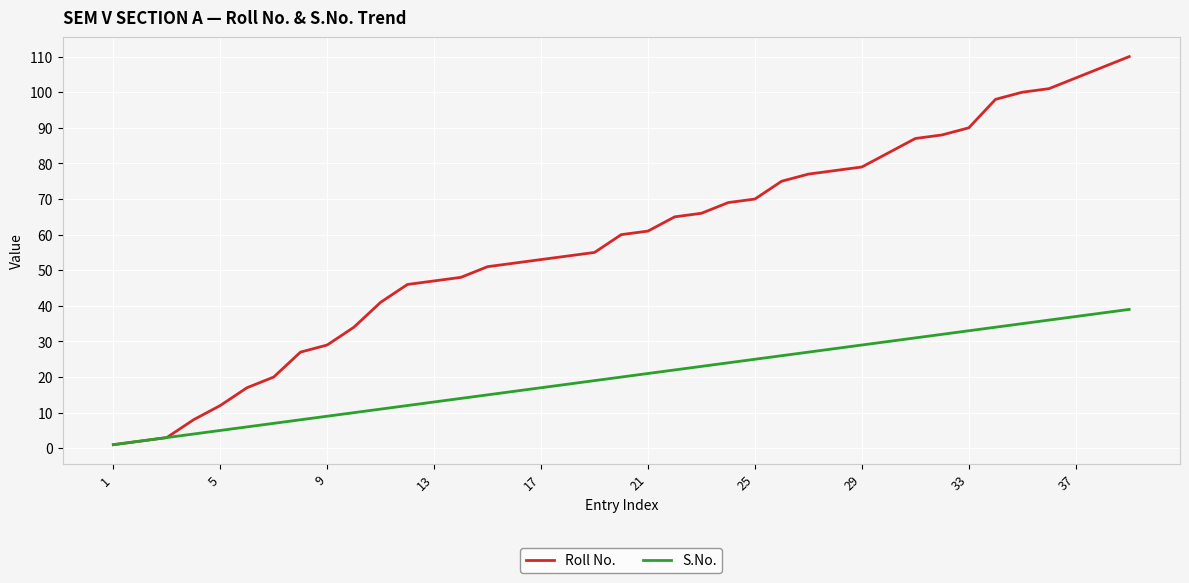

Rank the series by their maximum value, from highest to lowest.

Roll No., S.No.